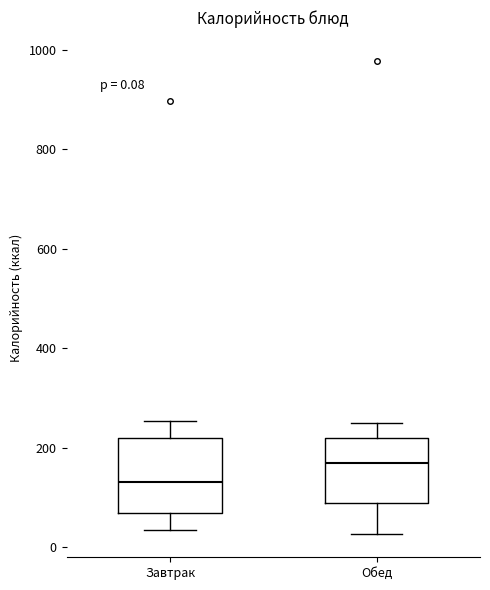

Which box has the highest median line?

Обед